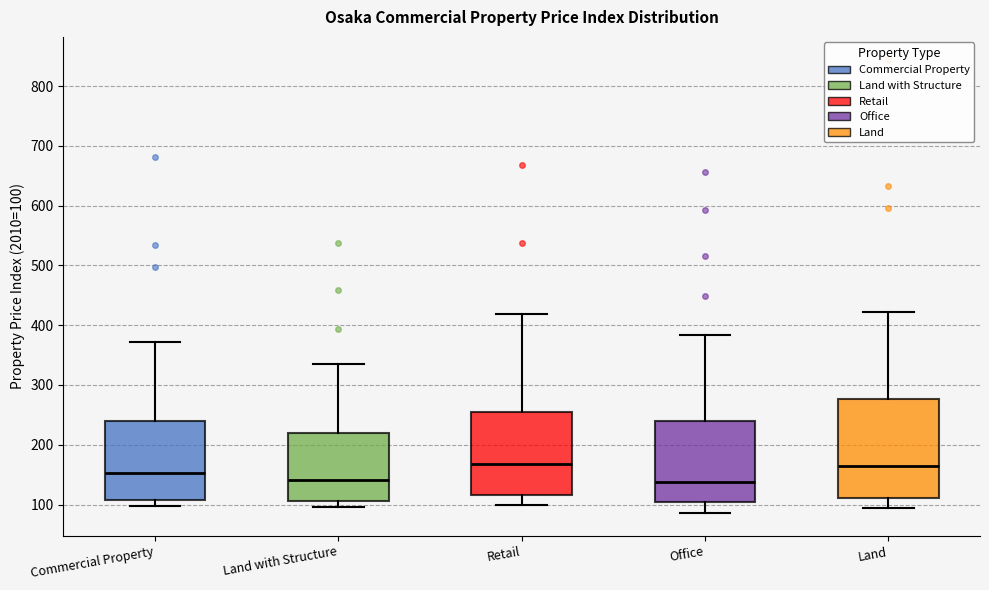

Reading left to right, read every box against the y-axis: the position of its median line, the range the box covers, and the ends of its whiskers. The values are not printed on the chart, so give them approximately, as read against the axis.

Commercial Property: median 150, box 110 to 240, whiskers 100 to 370
Land with Structure: median 140, box 110 to 220, whiskers 100 to 340
Retail: median 170, box 120 to 250, whiskers 100 to 420
Office: median 140, box 100 to 240, whiskers 90 to 380
Land: median 160, box 110 to 280, whiskers 90 to 420